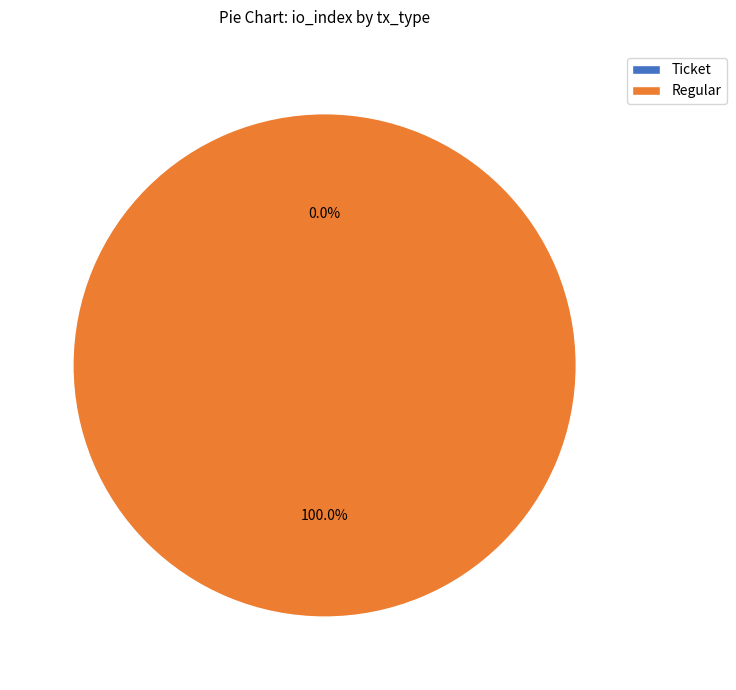

Count the number of slices in the pie.

2